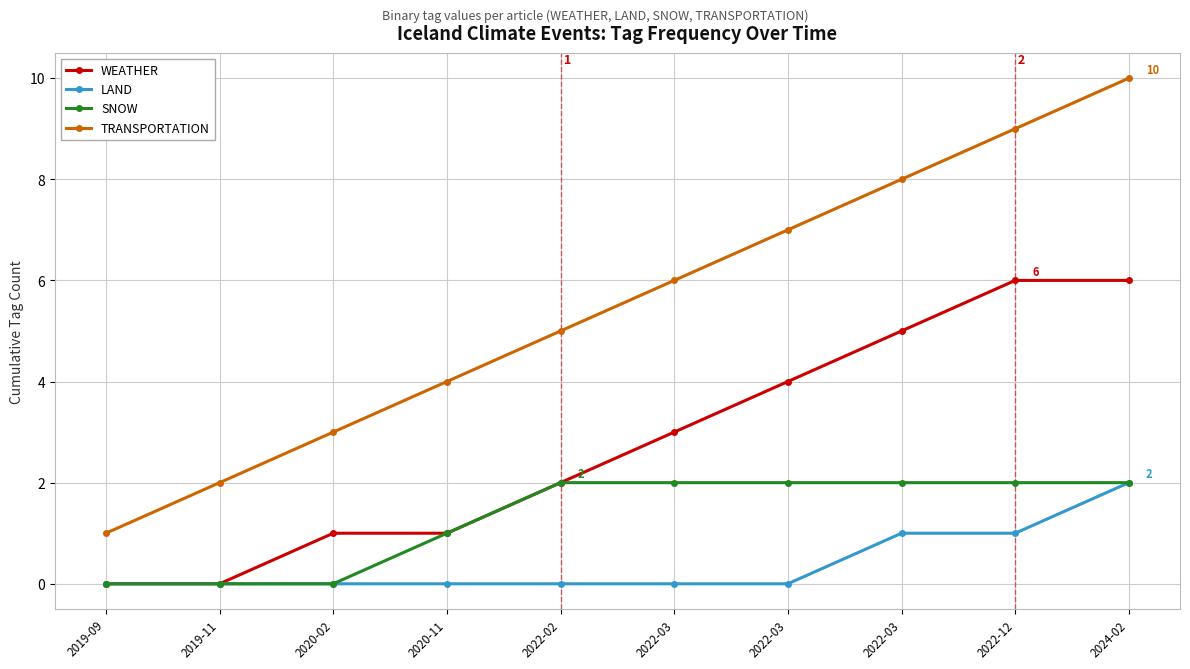

True or false: TRANSPORTATION and WEATHER intersect in this chart.

False